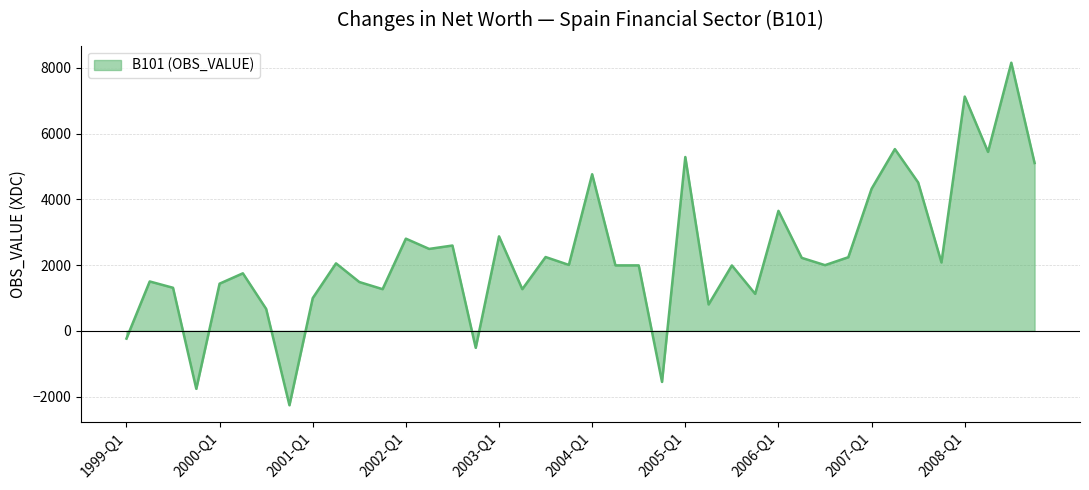

What is the greatest value displayed?

8155